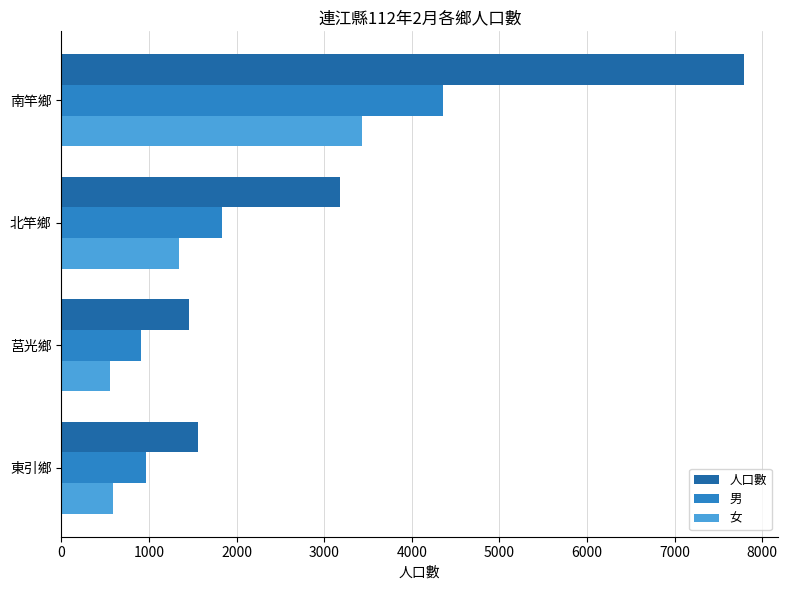

Where is 人口數 nearest to the value 4625?

北竿鄉